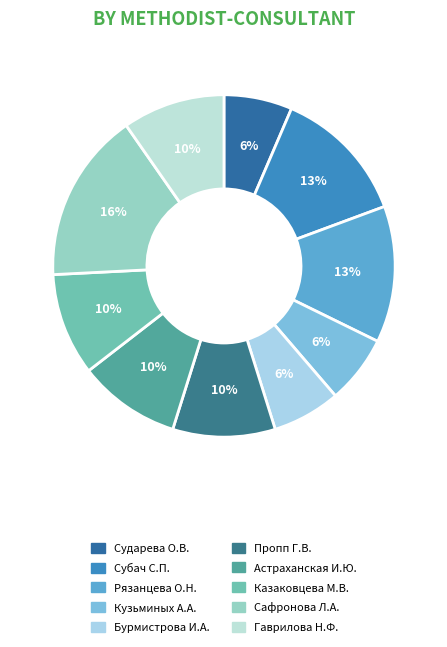

Count the number of slices in the pie.

10